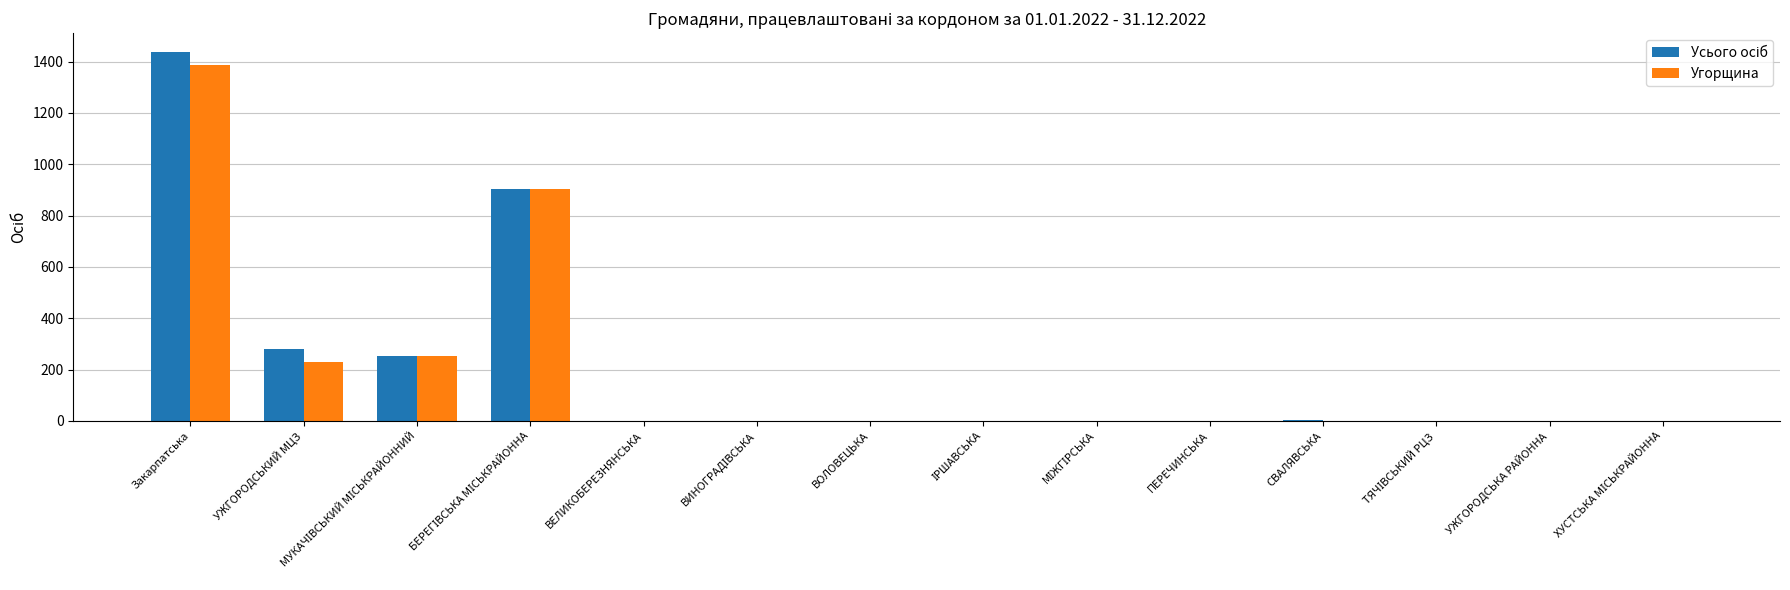

How many values in the Угорщина series exceed 0?

4